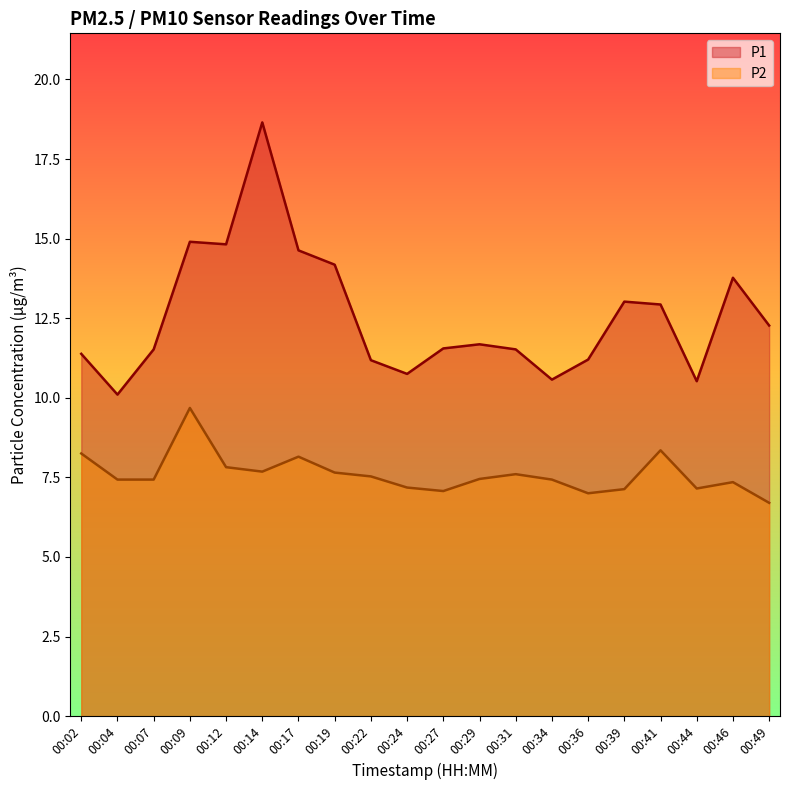

The P1 series shows 12.9 at 00:41. True or false?

True